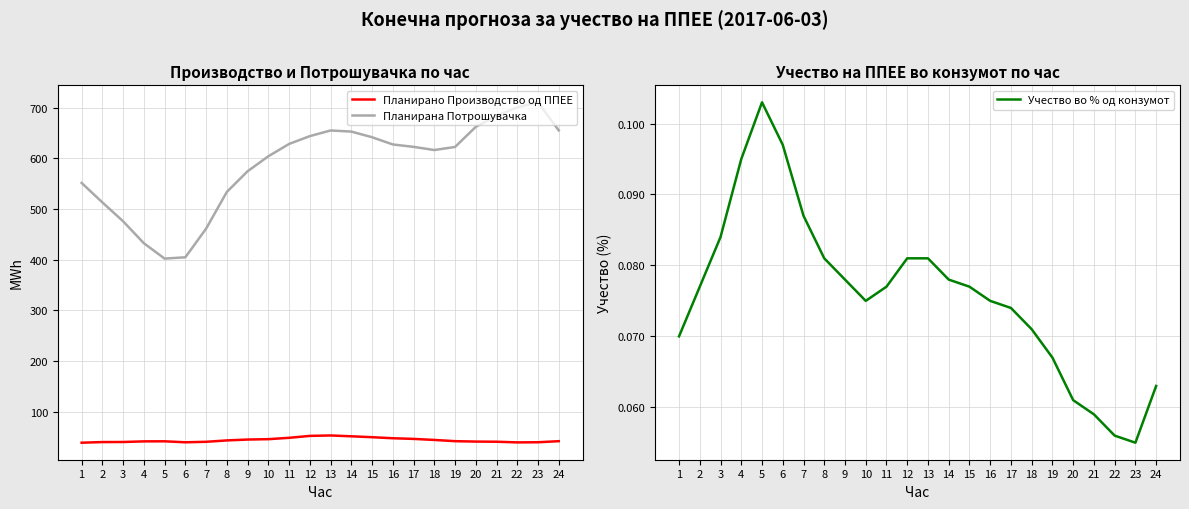

Reading left to right, transcribe all the data shown in this chart.

Планирано Производство од ППЕЕ: 1=38.5	2=39.7	3=39.9	4=41.1	5=41.2	6=39.3	7=40.3	8=43.0	9=44.7	10=45.4	11=48.1	12=51.9	13=52.8	14=51.1	15=49.3	16=47.3	17=46.0	18=43.9	19=41.5	20=40.7	21=40.4	22=39.1	23=39.4	24=41.5
Планирана Потрошувачка: 1=551.3	2=512.9	3=475.6	4=432.3	5=402.0	6=404.6	7=461.0	8=533.6	9=574.4	10=603.9	11=628.3	12=643.8	13=654.9	14=652.8	15=641.6	16=627.3	17=622.6	18=616.3	19=622.4	20=662.1	21=683.9	22=700.4	23=710.6	24=655.0
Учество во % од конзумот: 1=0.1	2=0.1	3=0.1	4=0.1	5=0.1	6=0.1	7=0.1	8=0.1	9=0.1	10=0.1	11=0.1	12=0.1	13=0.1	14=0.1	15=0.1	16=0.1	17=0.1	18=0.1	19=0.1	20=0.1	21=0.1	22=0.1	23=0.1	24=0.1